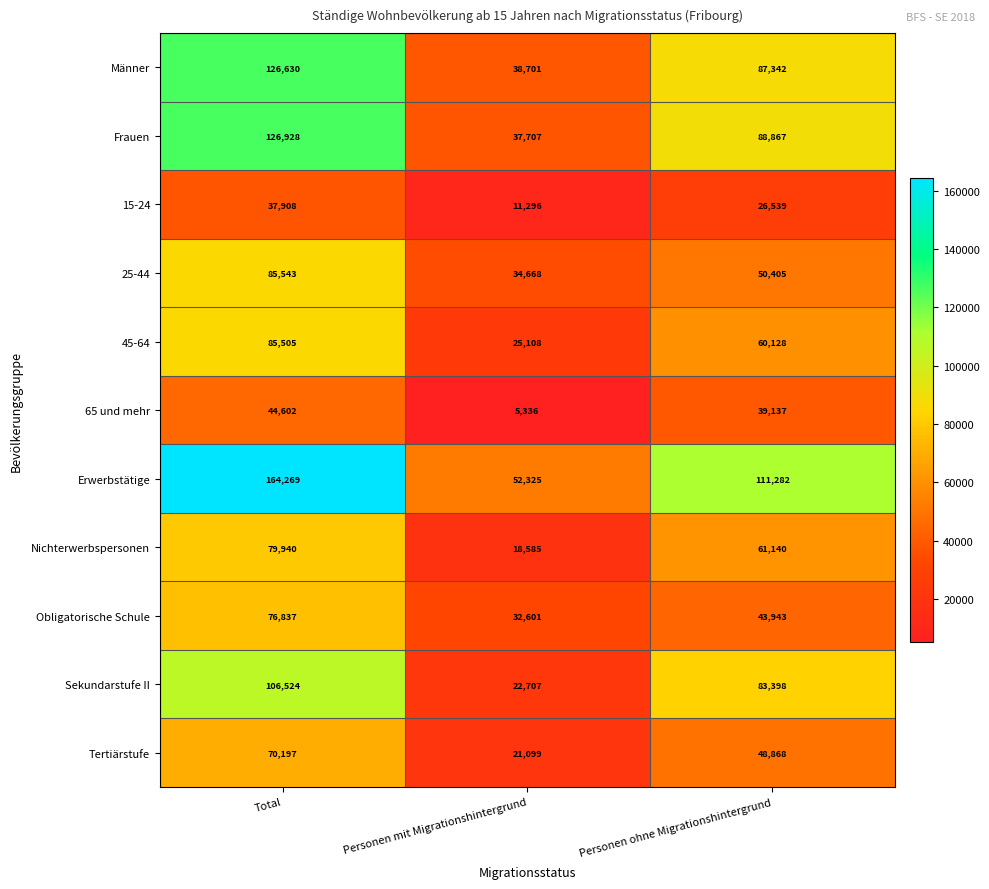

What is the total value across all series at Personen ohne Migrationshintergrund?

701049